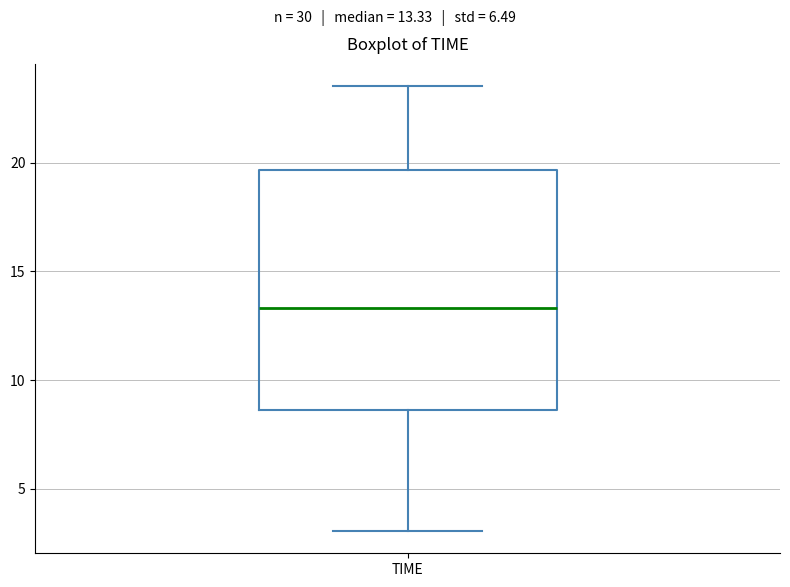

Where is the upper edge of the box for TIME on the y-axis? The values are not printed on the chart, so give them approximately, as read against the axis.

19.5